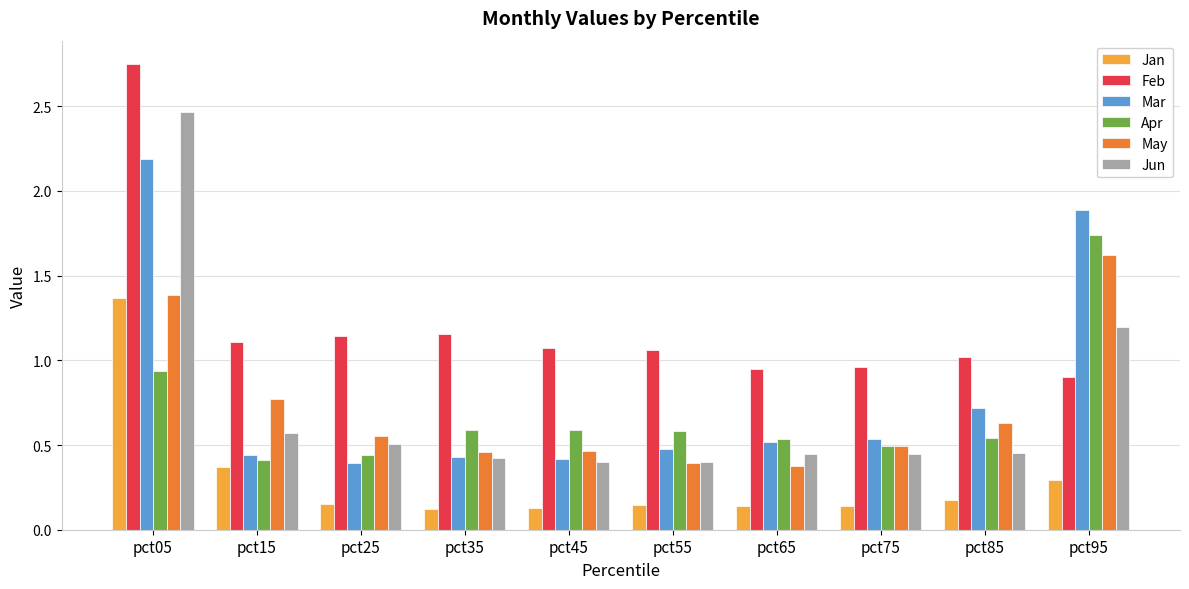

Which series has the largest total across all categories?

Feb